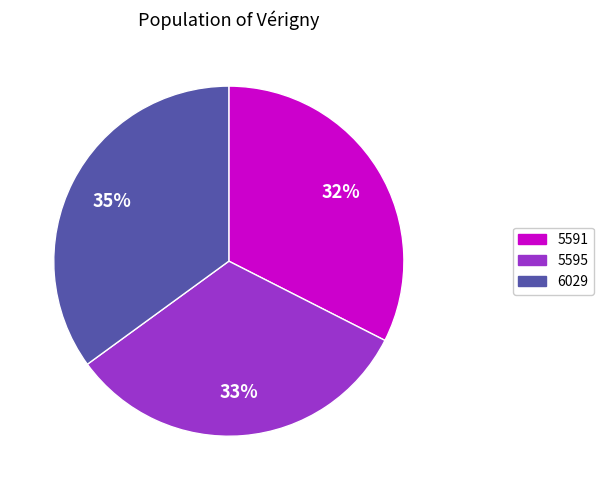

To the nearest percent, what is the difference between the largest and smallest slice percentages?

3%